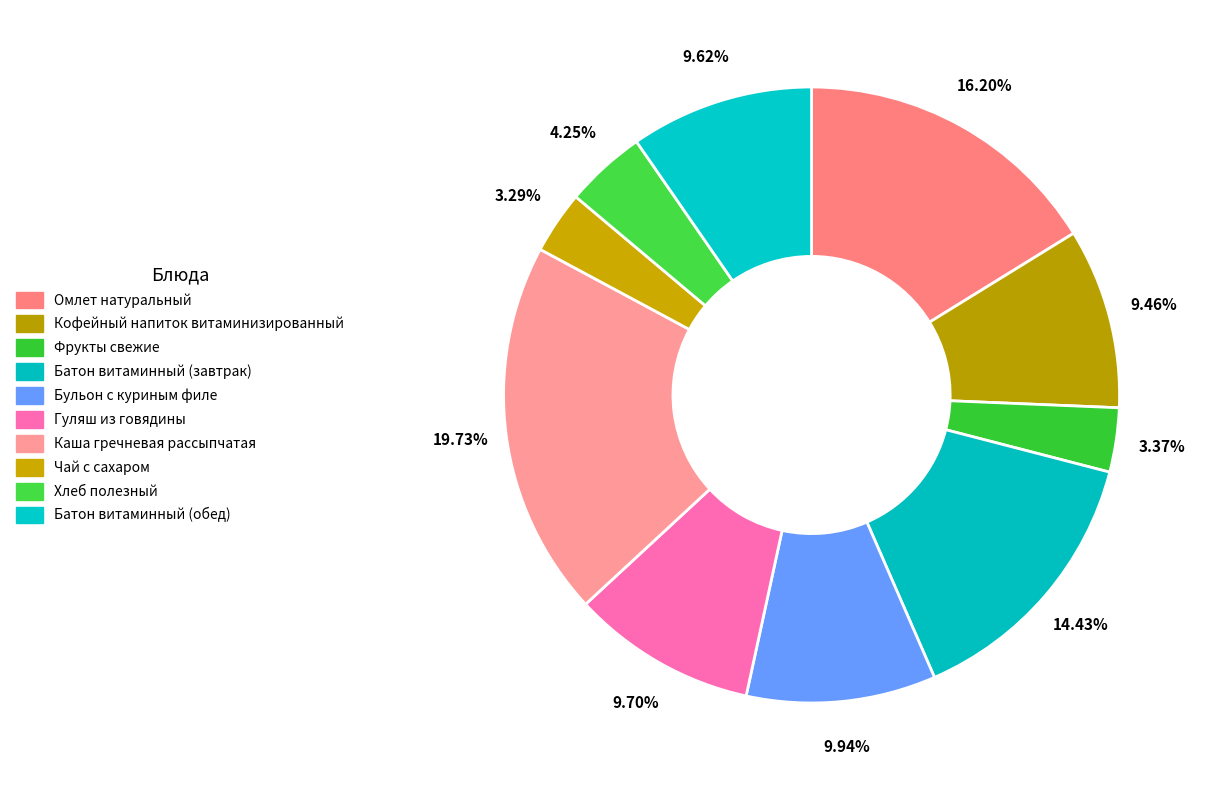

Rank the categories by value from lowest to highest.

Чай с сахаром, Фрукты свежие, Хлеб полезный, Кофейный напиток витаминизированный, Батон витаминный (обед), Гуляш из говядины, Бульон с куриным филе, Батон витаминный (завтрак), Омлет натуральный, Каша гречневая рассыпчатая